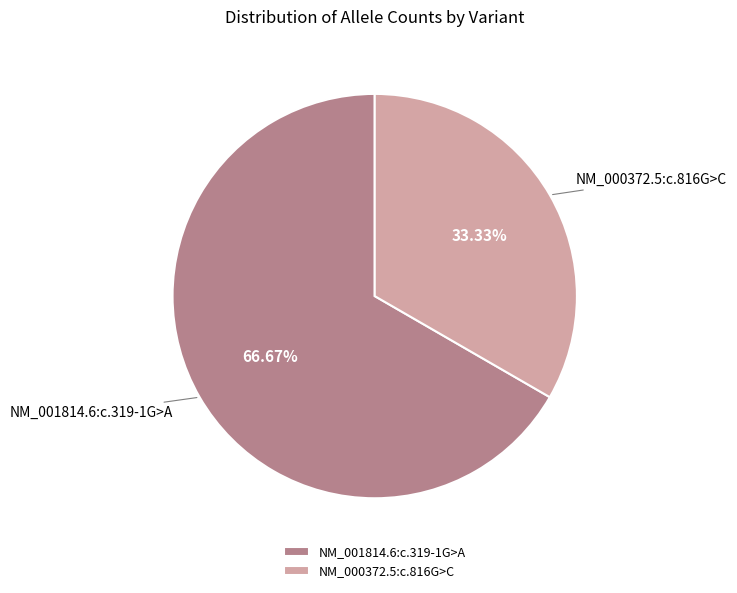

Which slice is the largest?

NM_001814.6:c.319-1G>A